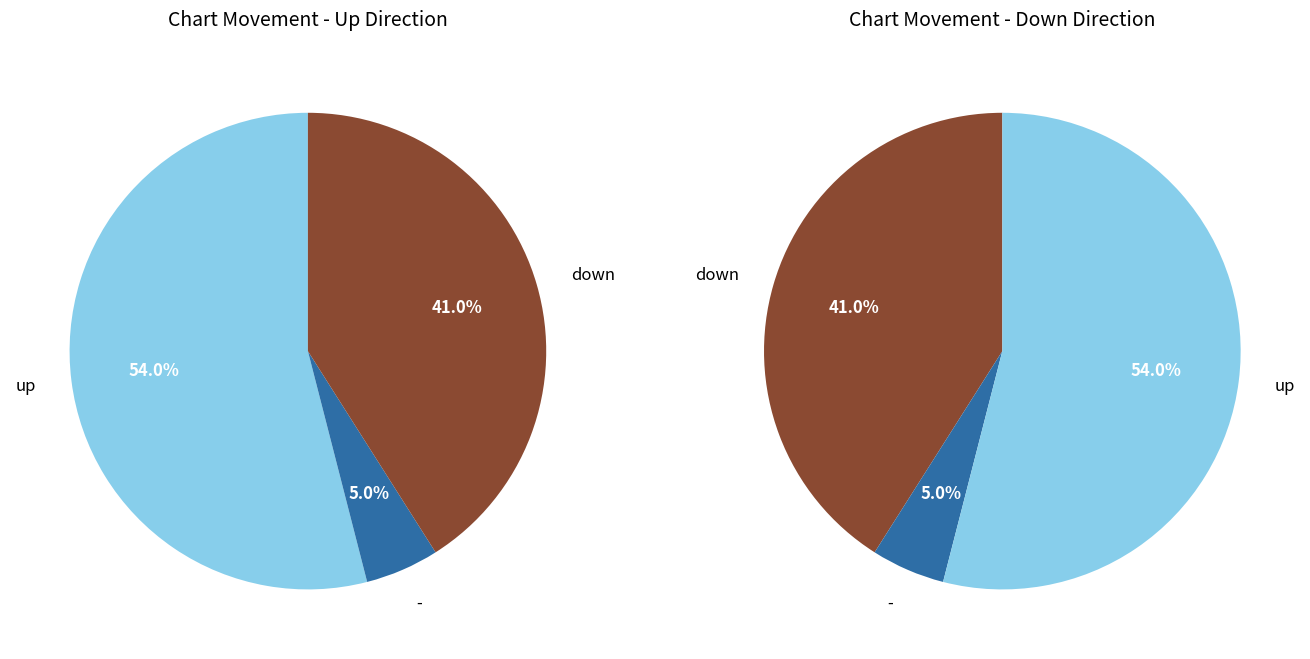

What percentage is the down slice, to the nearest percent?

41%